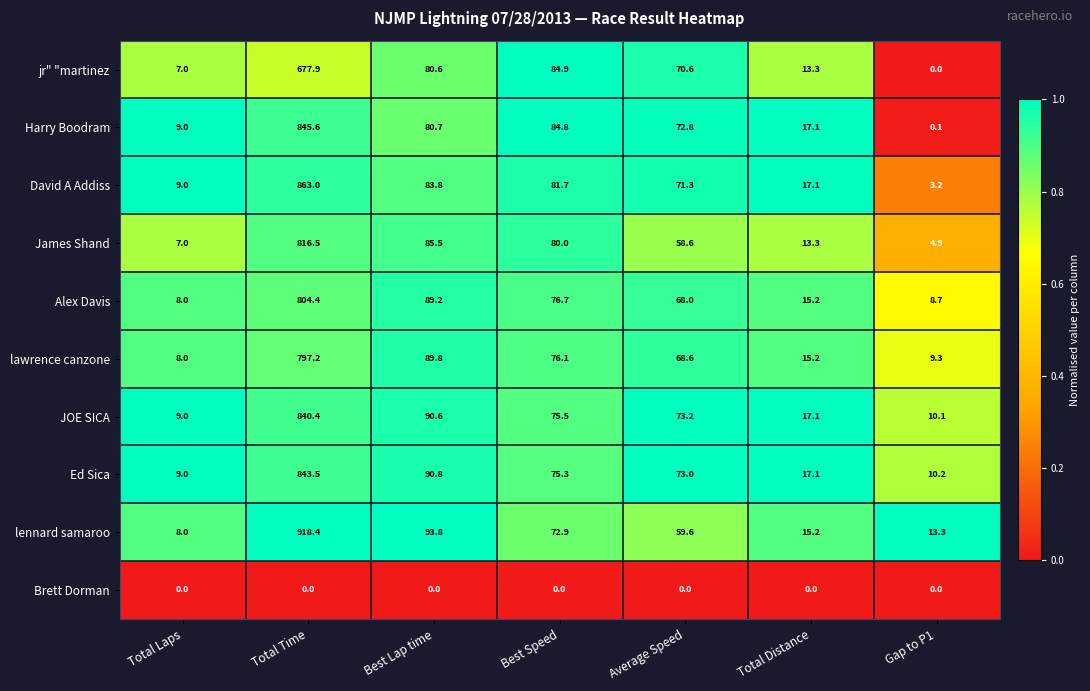

What is the difference between the highest and lowest values at Total Laps?

9.0